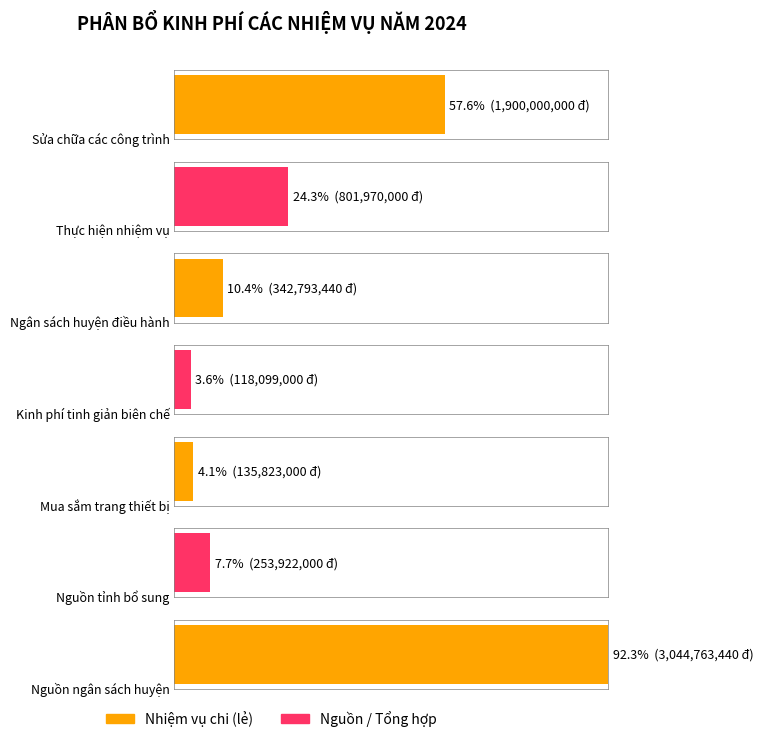

Does the chart contain stacked bars?

No